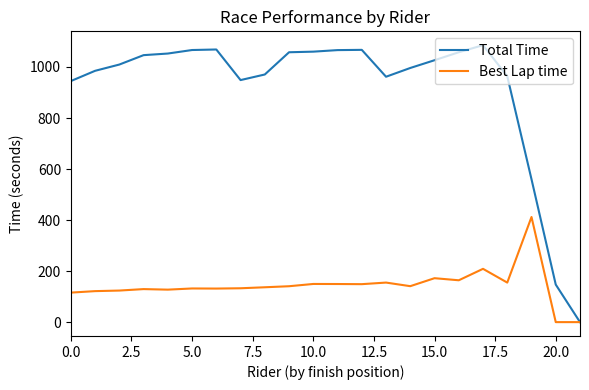

In Total Time, how many points are lower than both neighbors (excluding endpoints)?

2